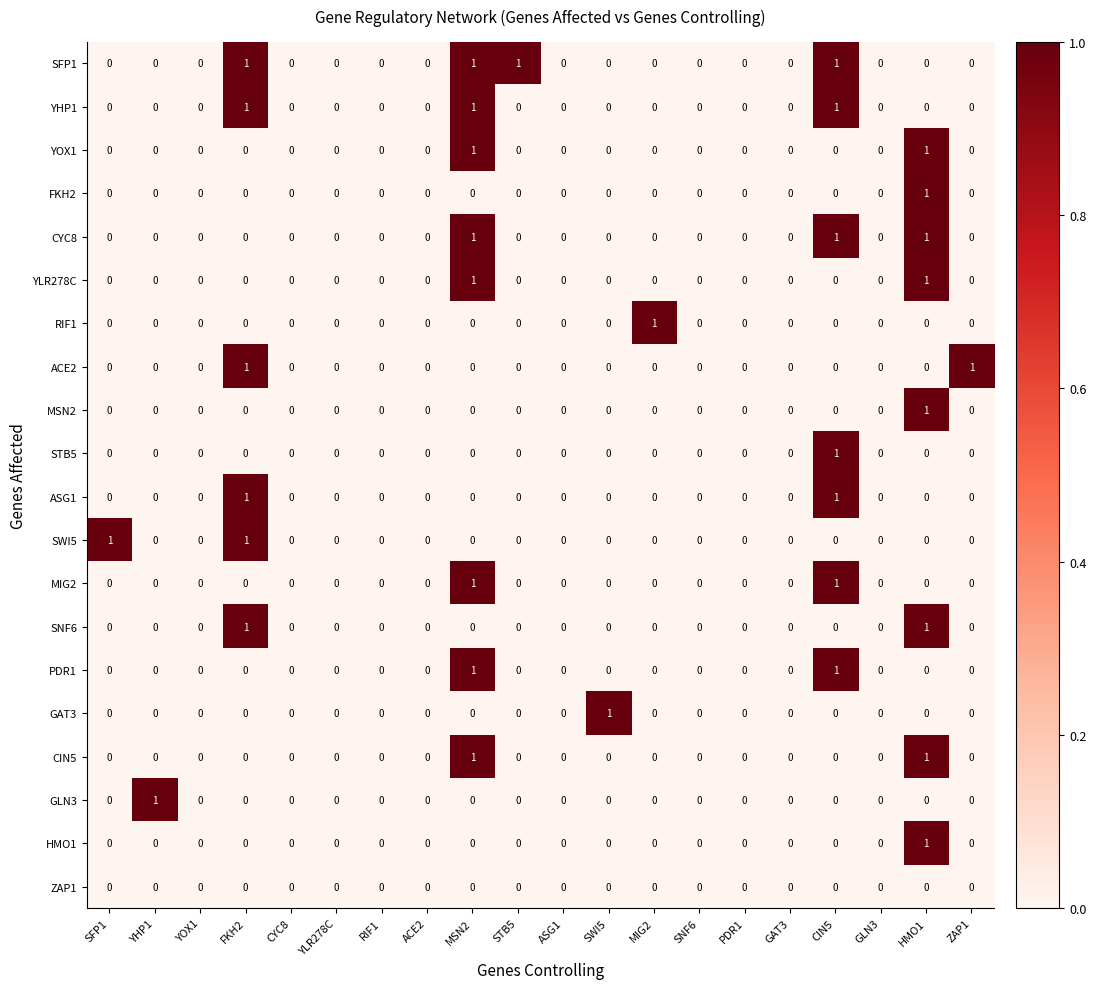

Which series has the largest total across all categories?

SFP1